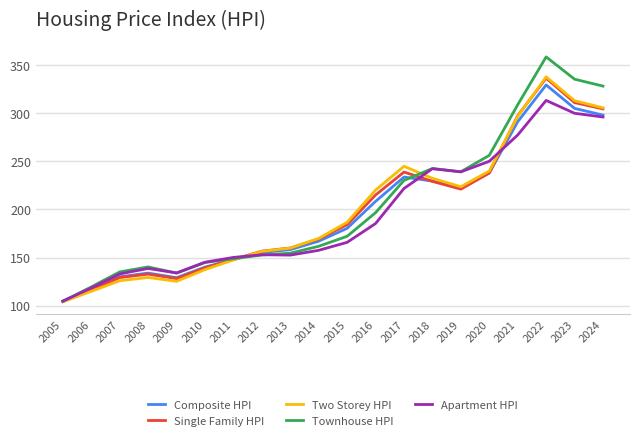

Which category has the highest value across all series?

2022